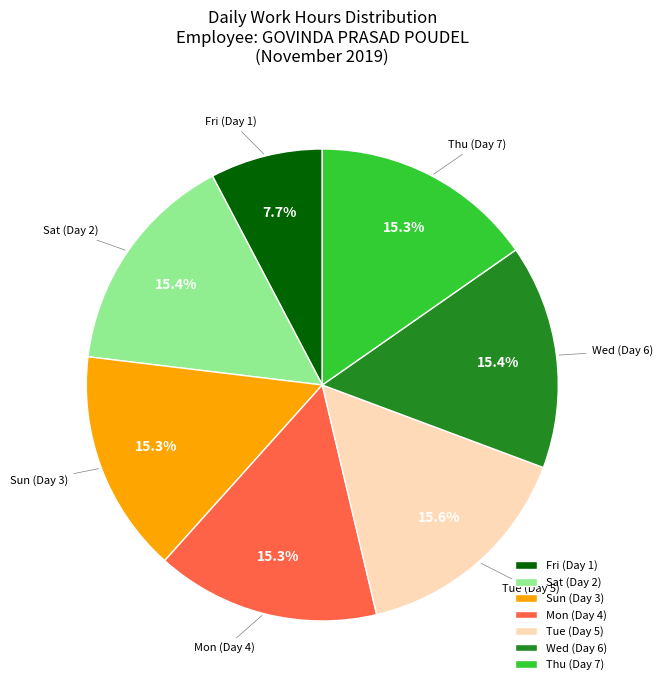

What is the smallest slice in the pie chart?

Fri (Day 1)